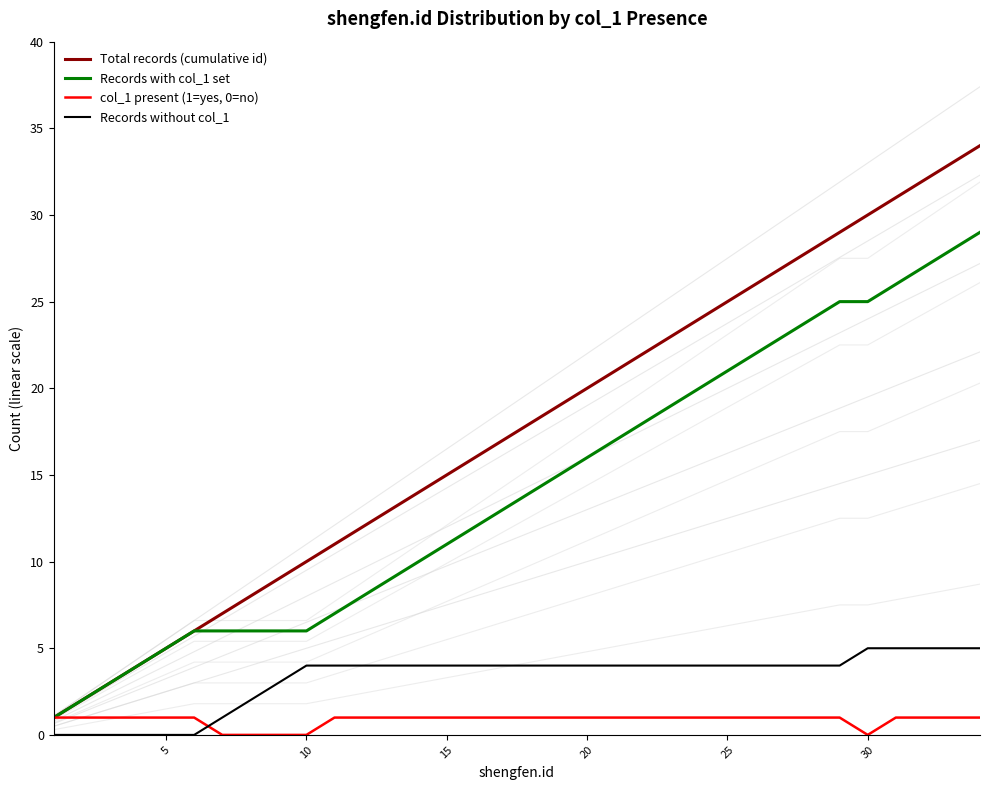

Is it true that Records with col_1 set equals 25 at 30?

True